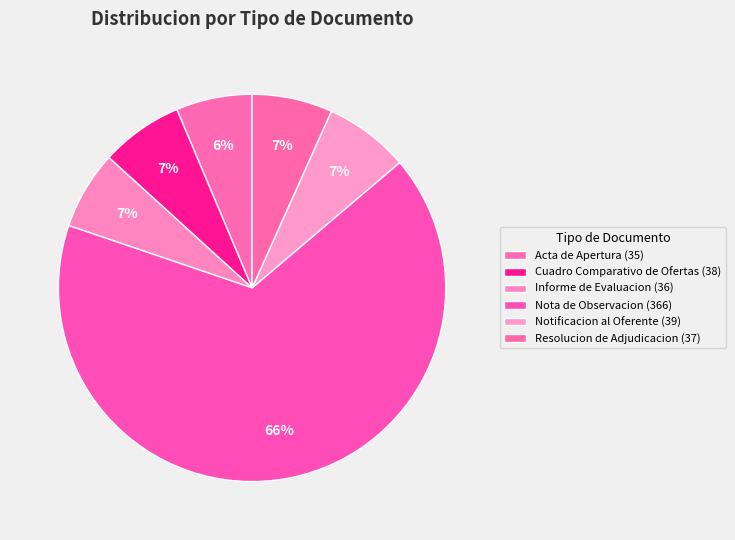

How many slices are in this pie chart?

6